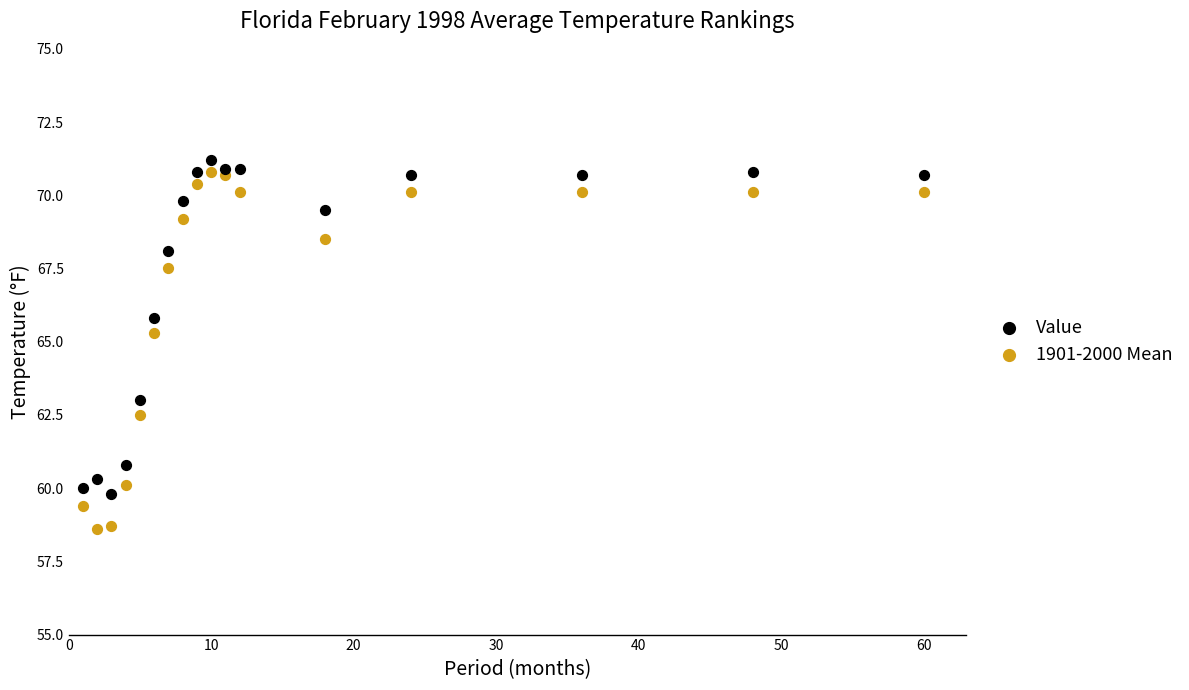

Which series has the widest spread of Y values?

1901-2000 Mean